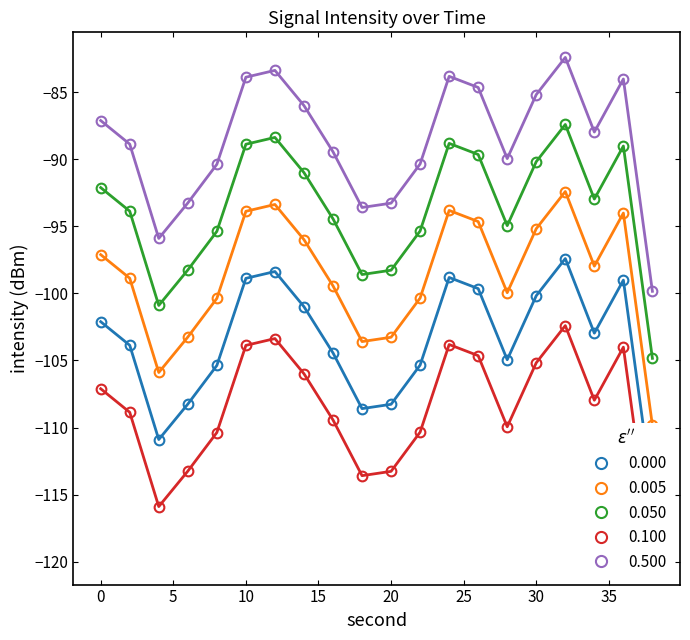

How many categories are shown in the chart?

20